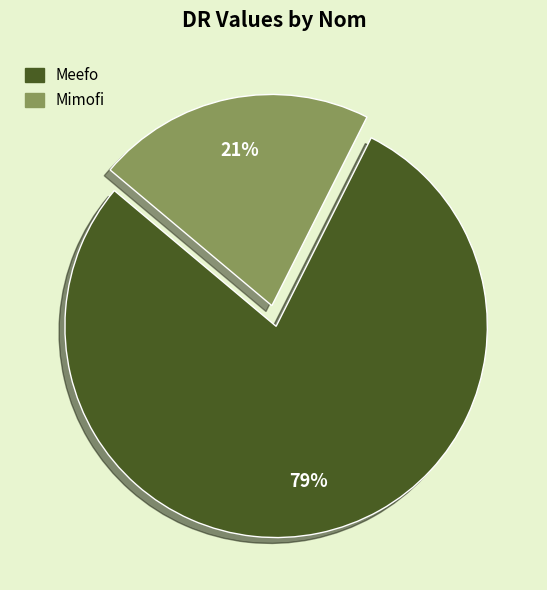

Which category has the biggest portion of the pie?

Meefo